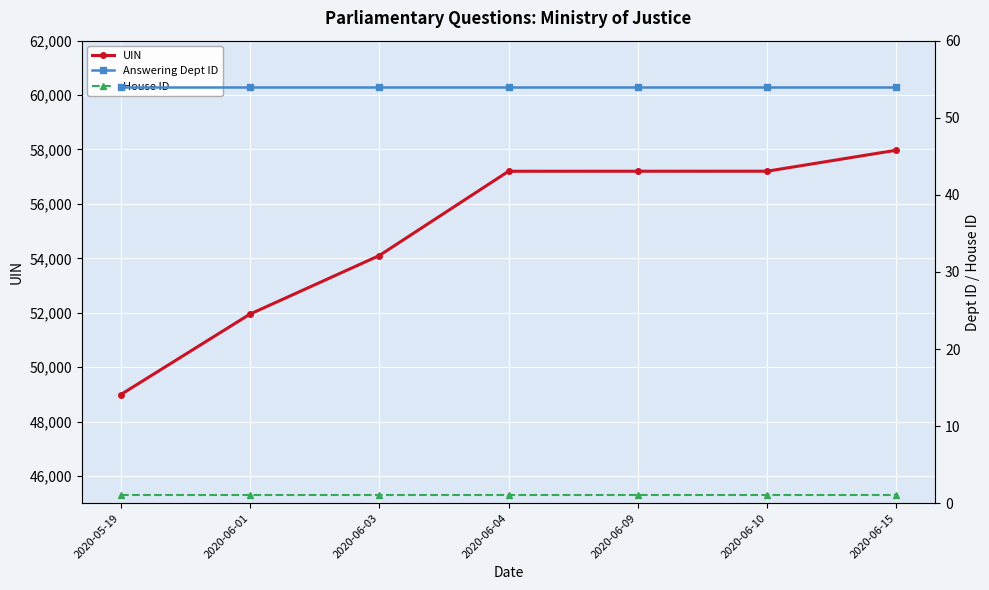

True or false: Answering Dept ID has more than 2 points higher than both neighbors.

False